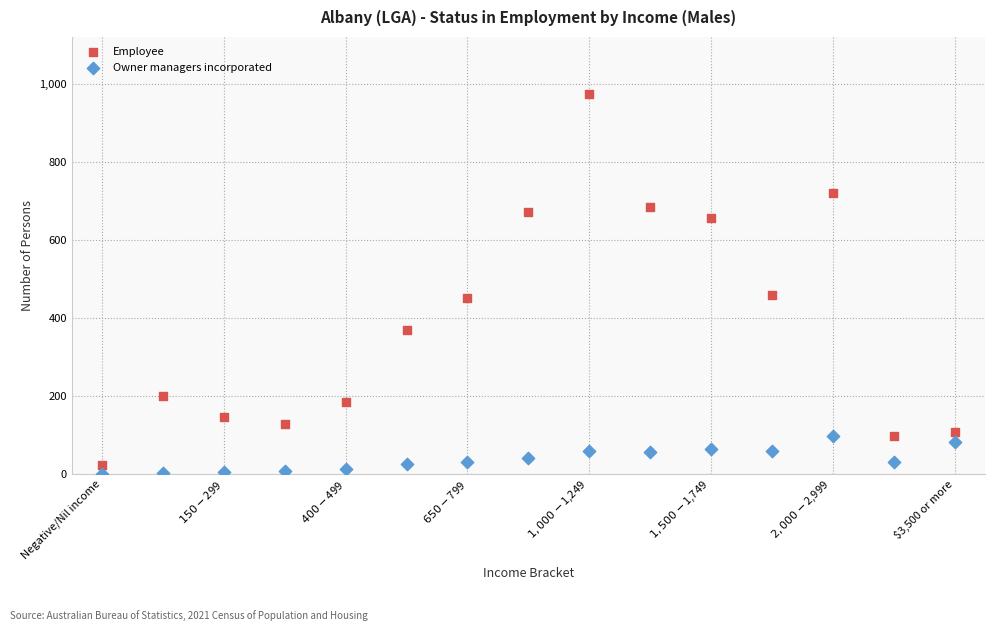

Across all data points, what is the range of Y values (max minus min)?

974